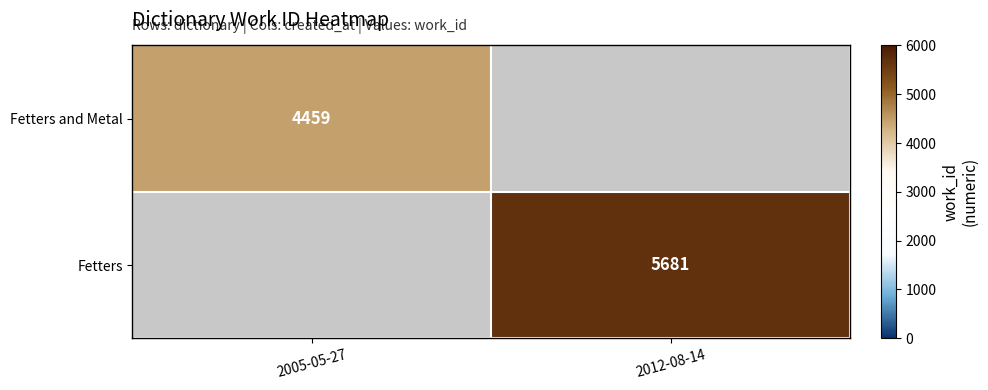

The Fetters and Metal series shows 6012 at 2005-05-27. True or false?

False